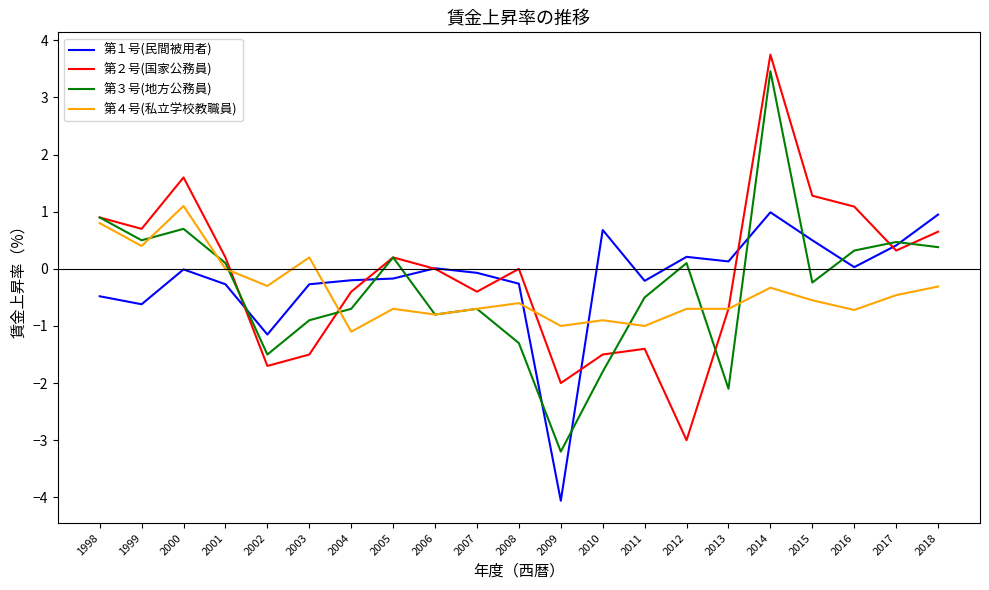

At which category is the sum across all series the highest?

2014